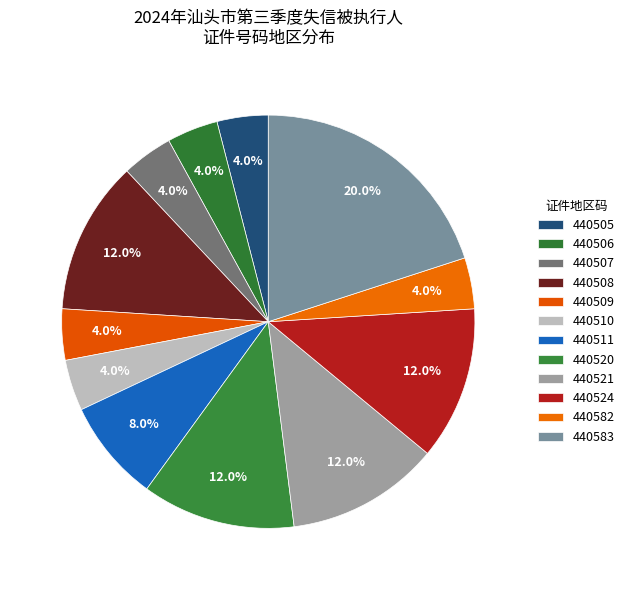

Count the number of slices in the pie.

12